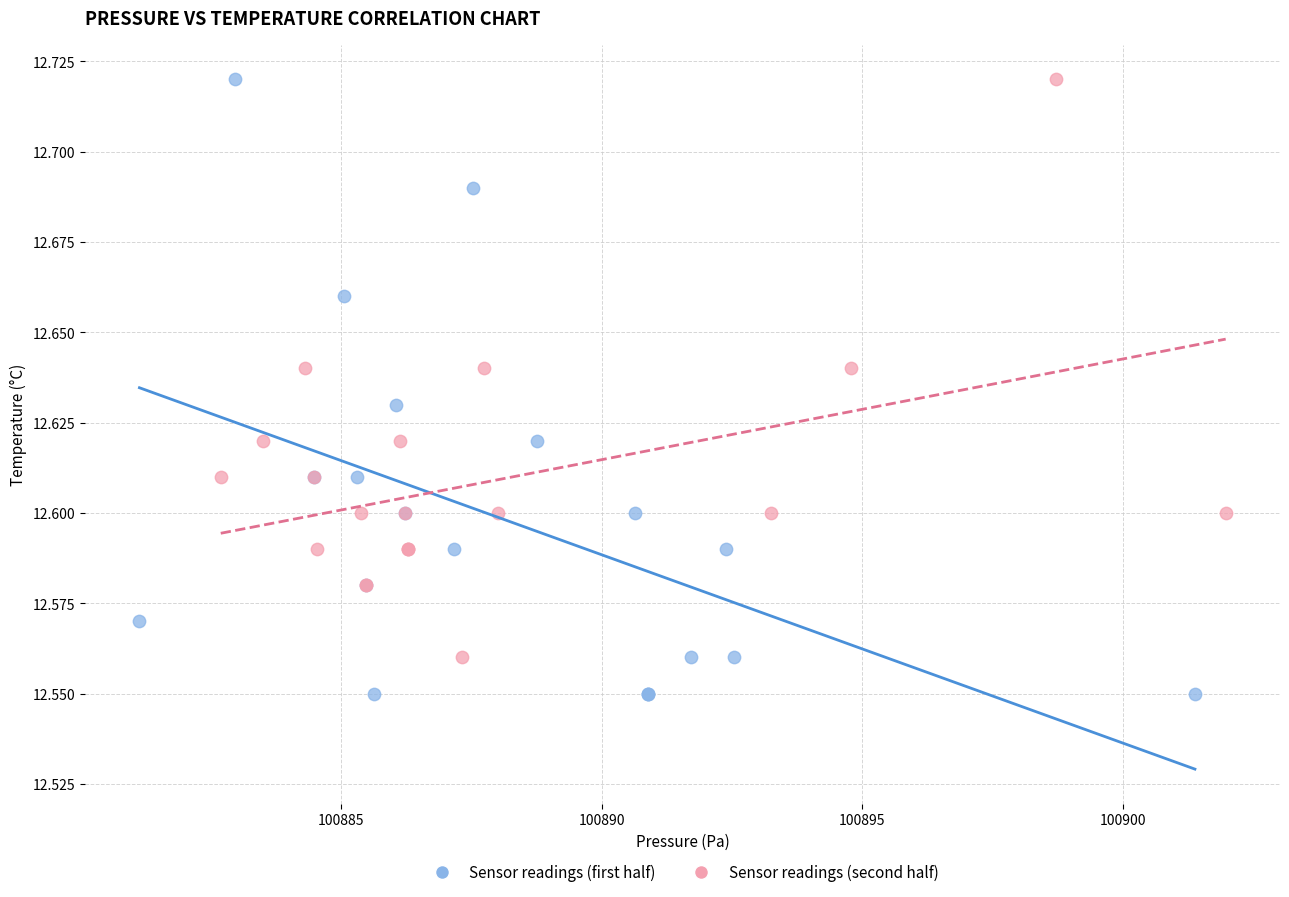

Which series has the widest spread of Y values?

Sensor readings (first half)